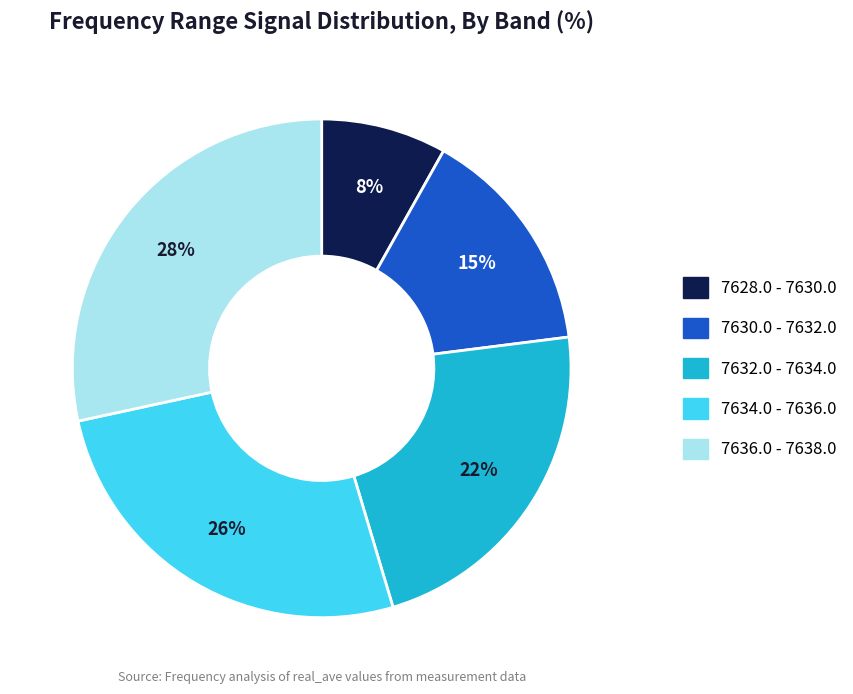

Is there any slice that represents more than half of the pie?

No